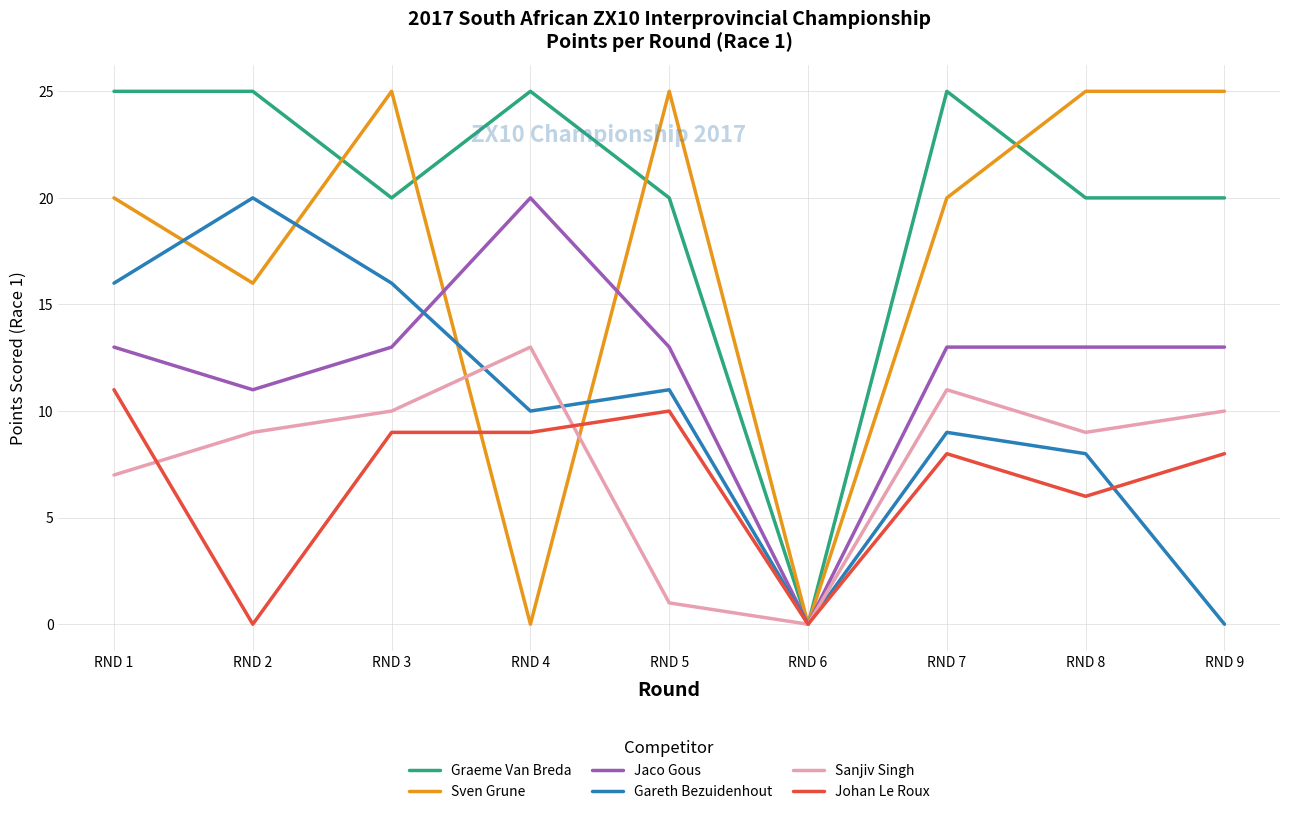

Does the chart display data point markers on the line(s)?

No